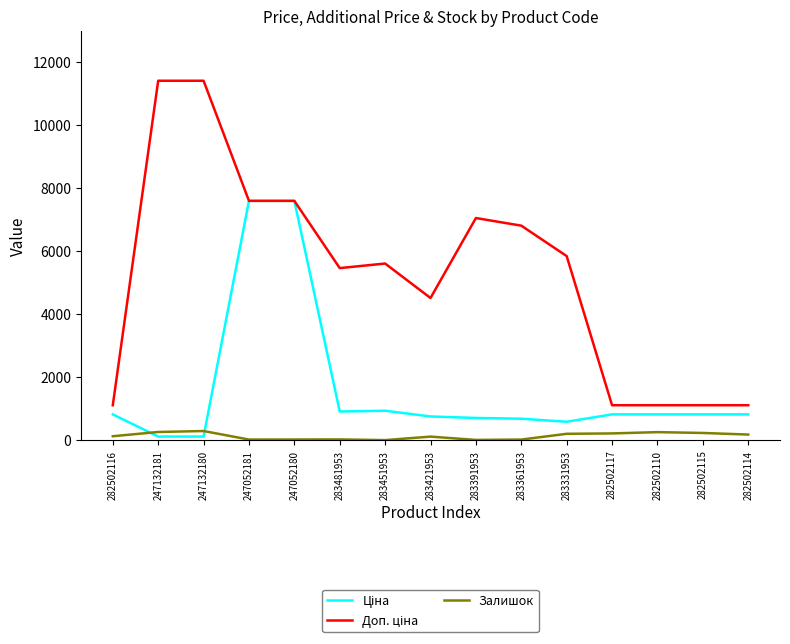

Does the chart display data point markers on the line(s)?

No